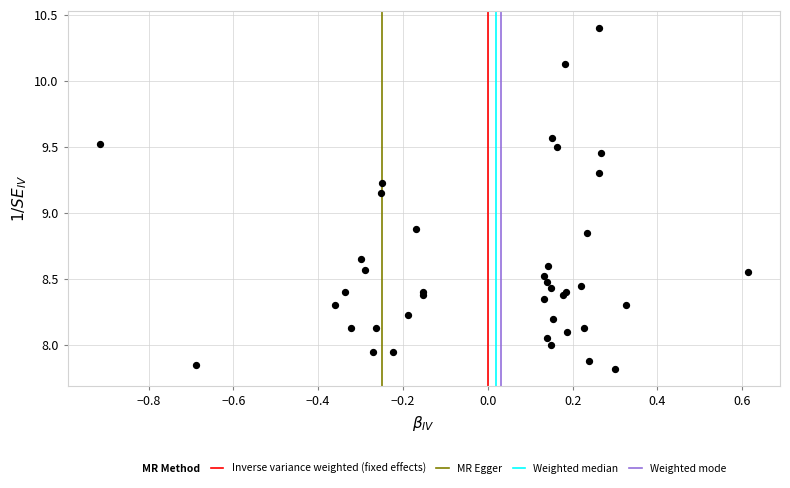

What Y value in the scatter plot is closest to 9?

8.9